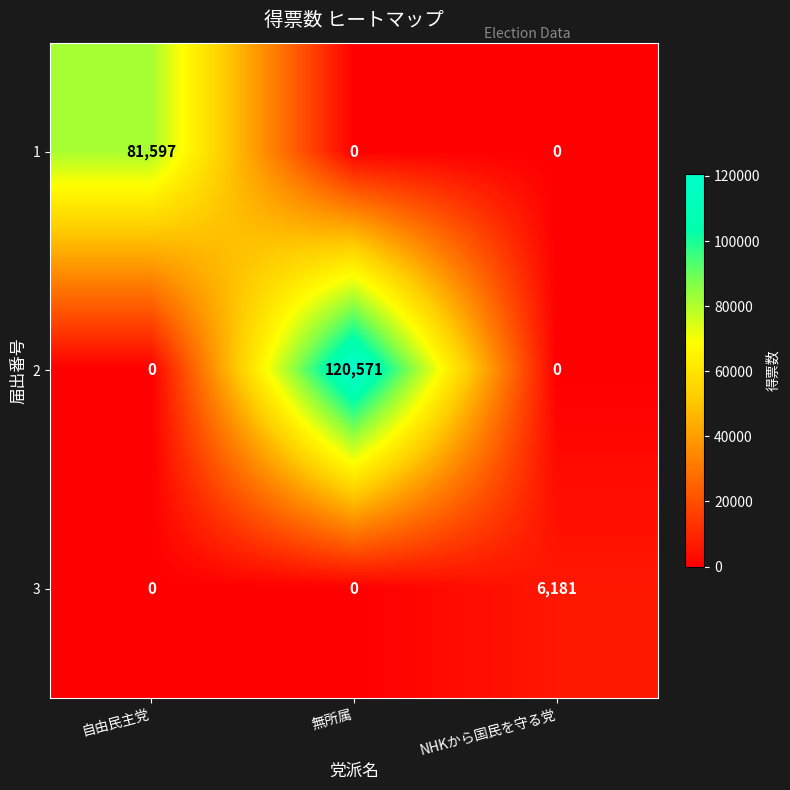

Which series has the largest total across all categories?

2